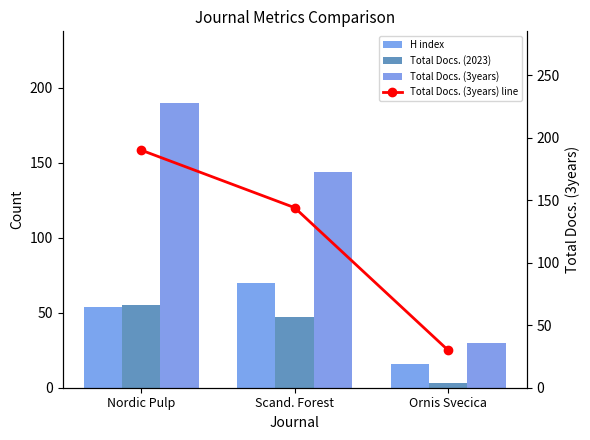

What is the label of the 2nd bar from the right?

Scand. Forest